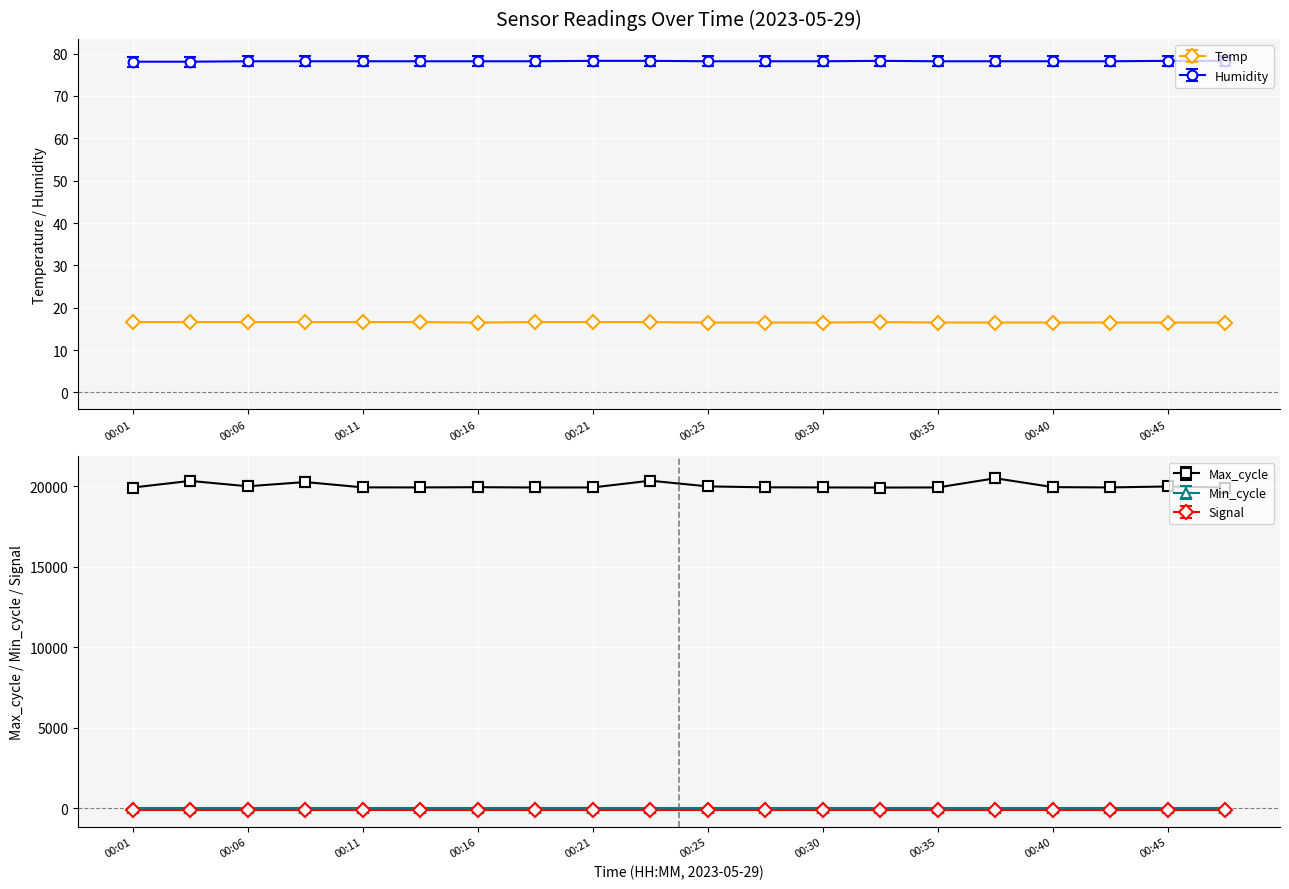

What is the lowest value of the Humidity series?

78.1